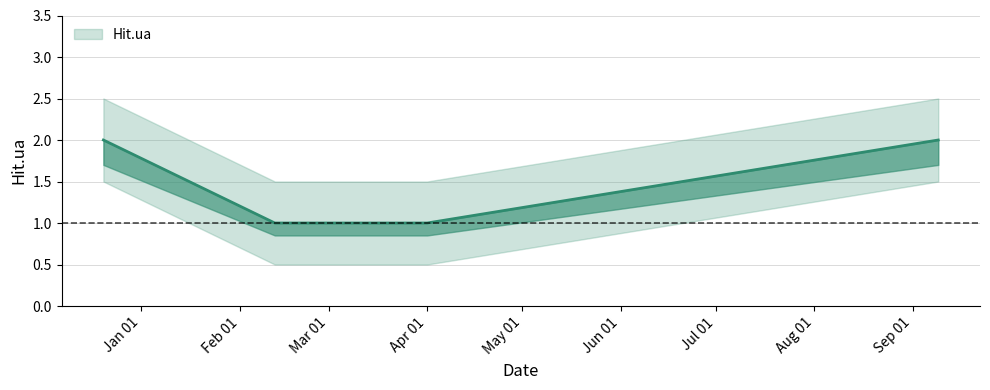

The value at Feb 01 is 1. True or false?

True